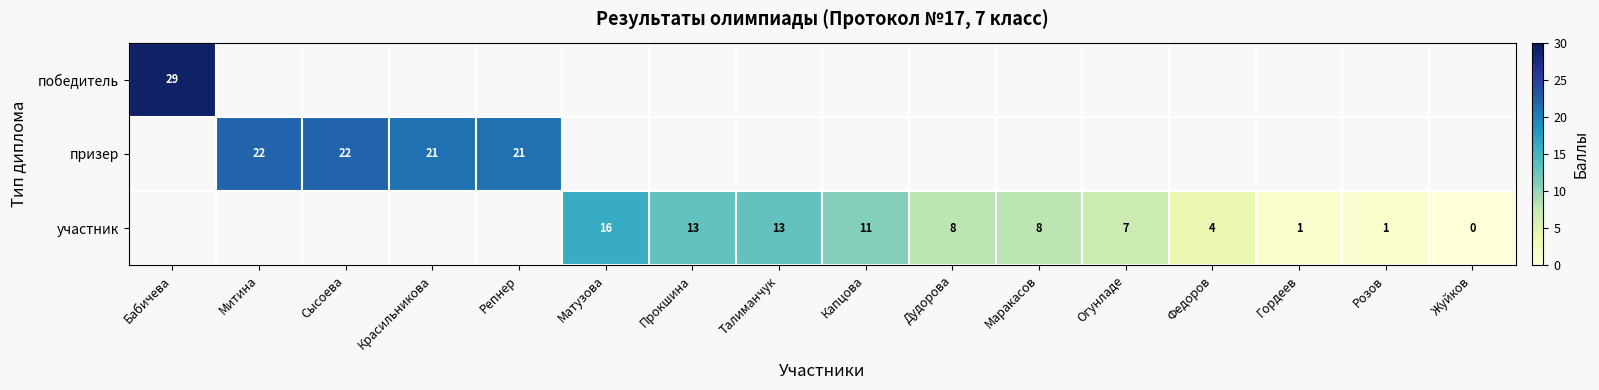

The value of победитель at Бабичева is 6. True or false?

False